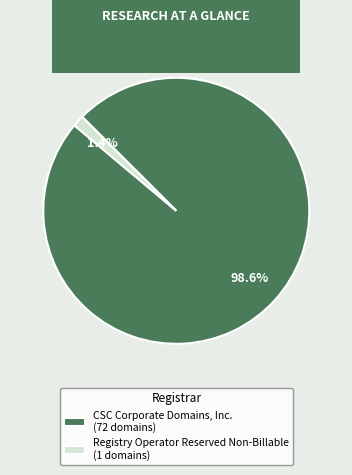

Which category has the smallest portion of the pie?

Registry Operator Reserved Non-Billable (1 domains)